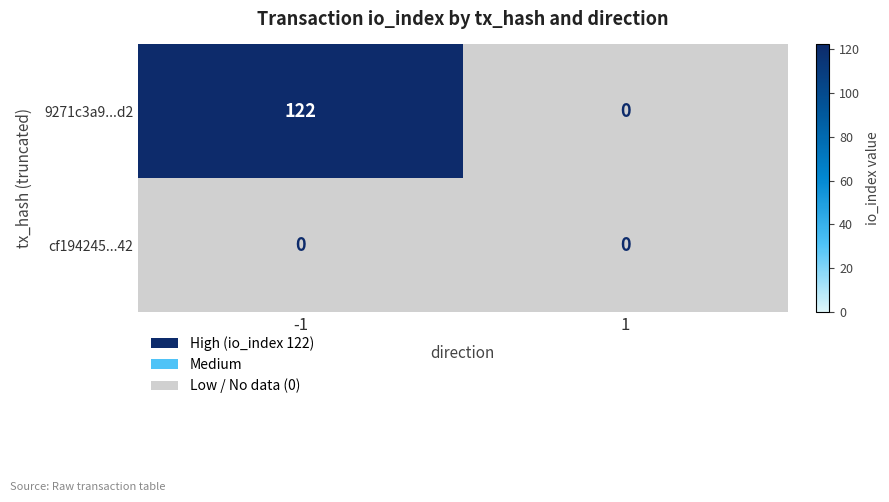

Which series has the largest range (max minus min)?

9271c3a9...d2